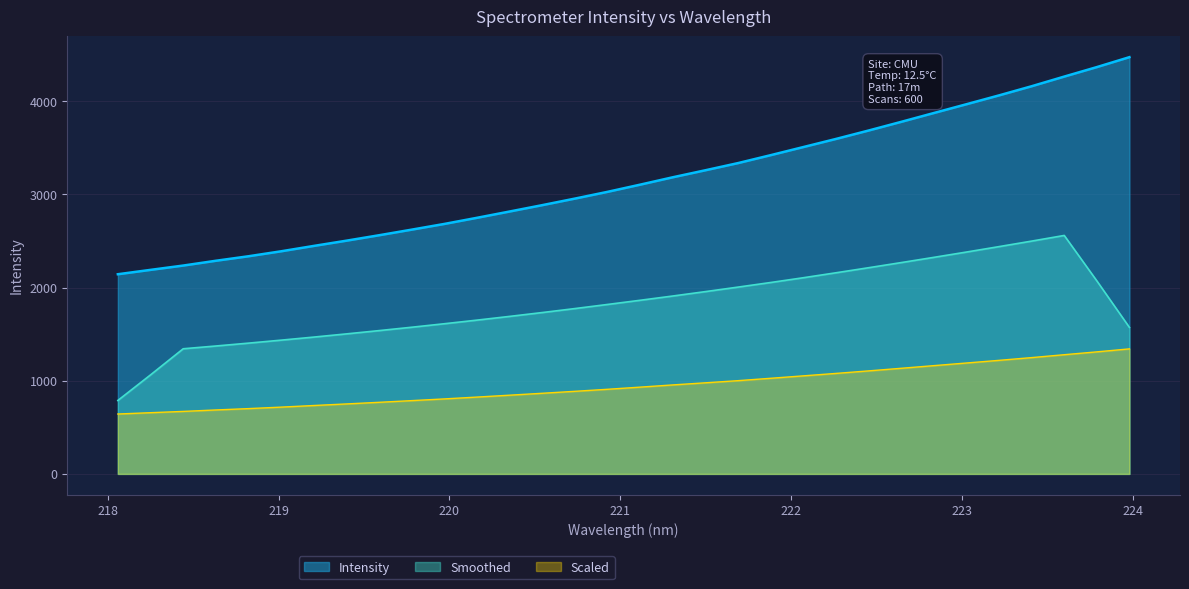

What position from the left is 223.0264?

27